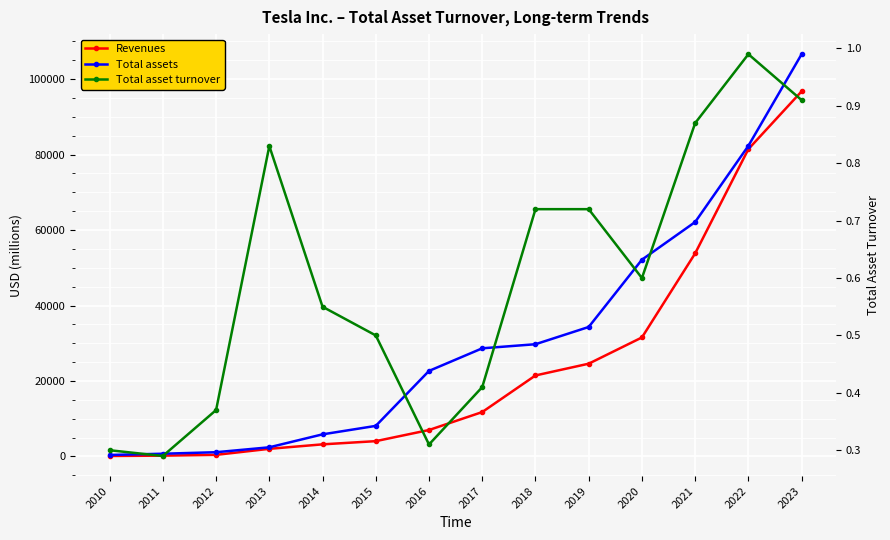

The value of Revenues at 2014 is 1555.1. True or false?

False